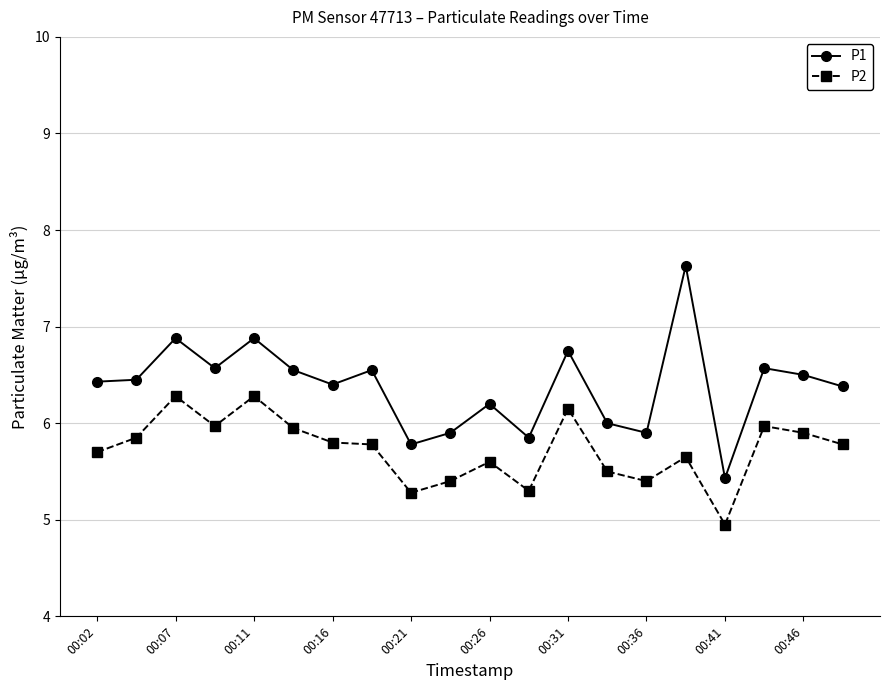

Which series has the largest total across all categories?

P1